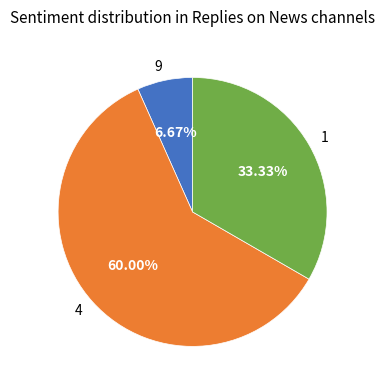

How many segments does this pie chart have?

3